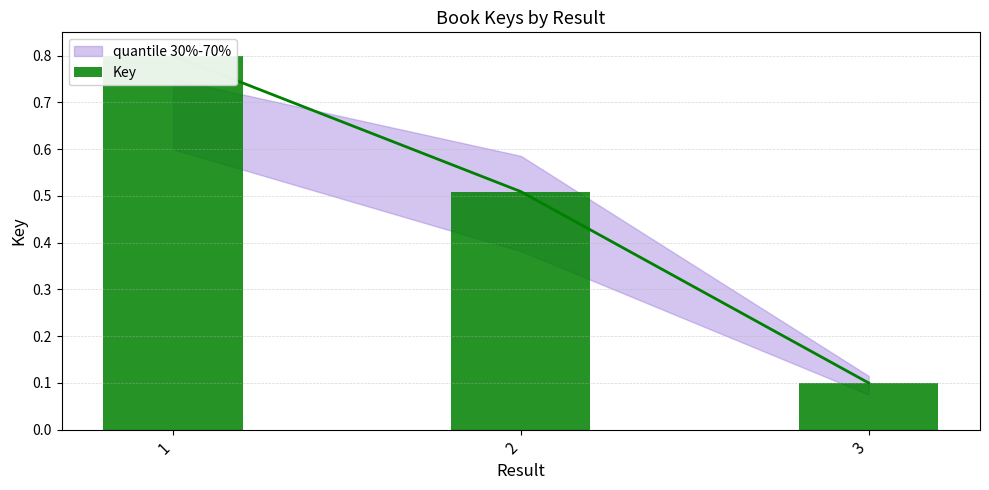

What is the sum of the values at 3 and 1?

0.9